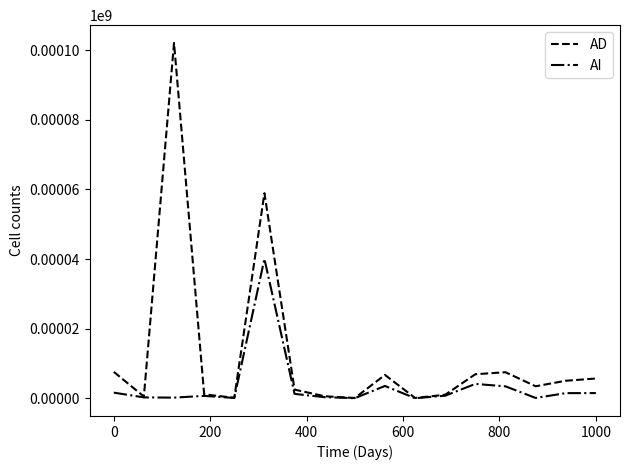

Which series has the largest total across all categories?

AD